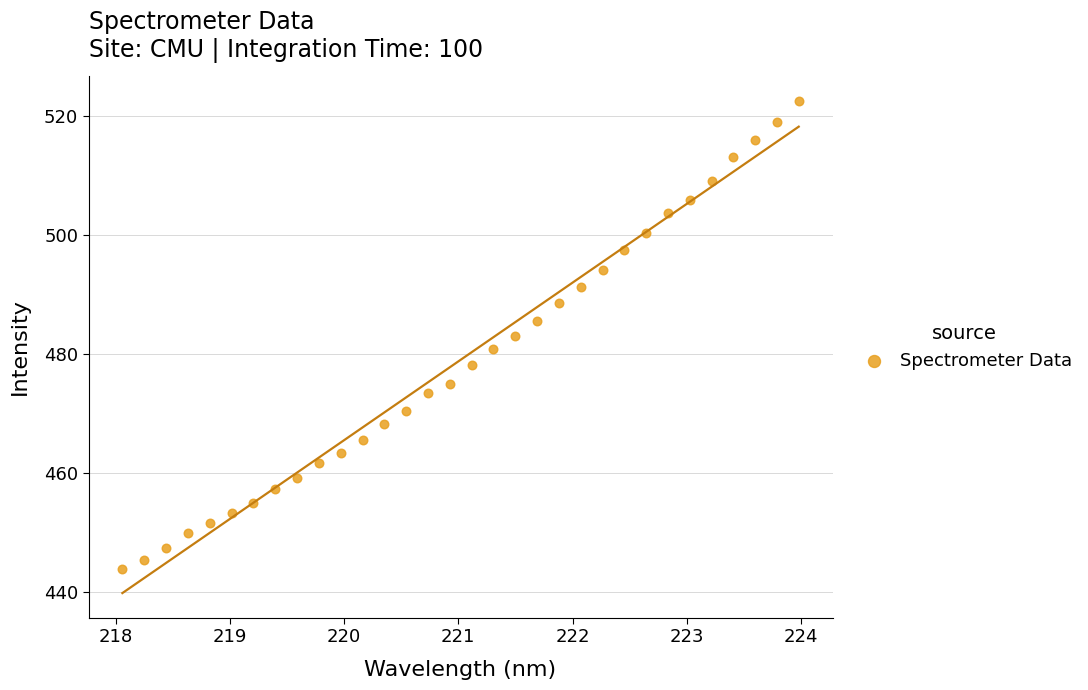

What is the range of Y values (max minus min)?

78.7